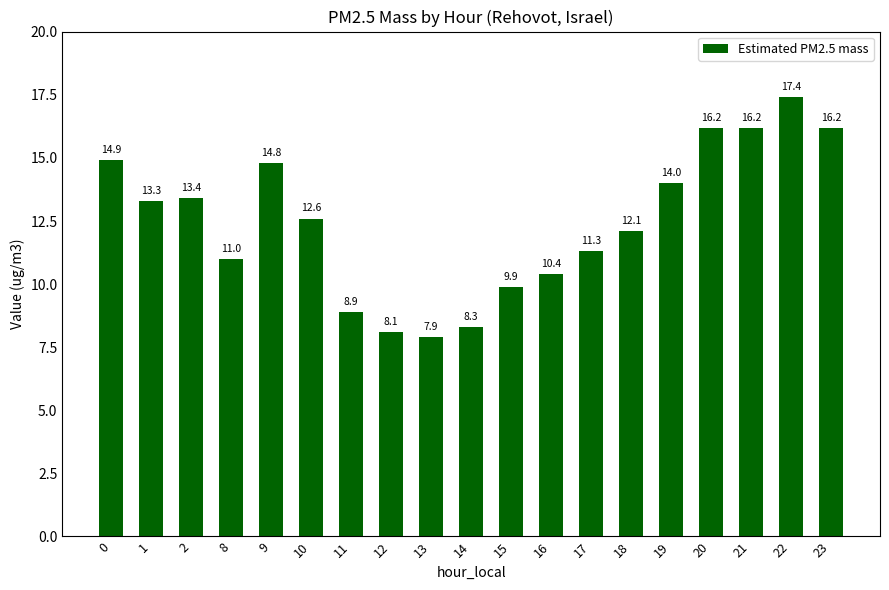

What is the value of the 8th bar from the left?

8.1